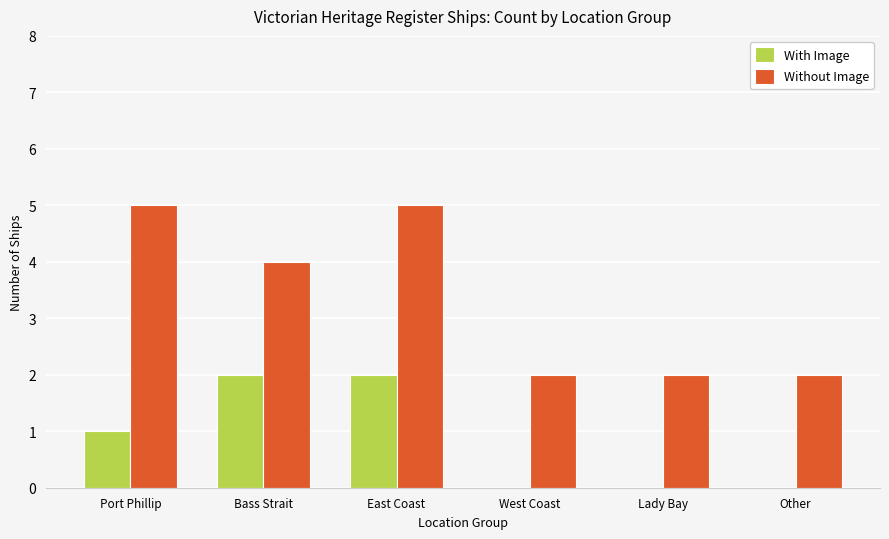

What is the sum of all With Image values?

5